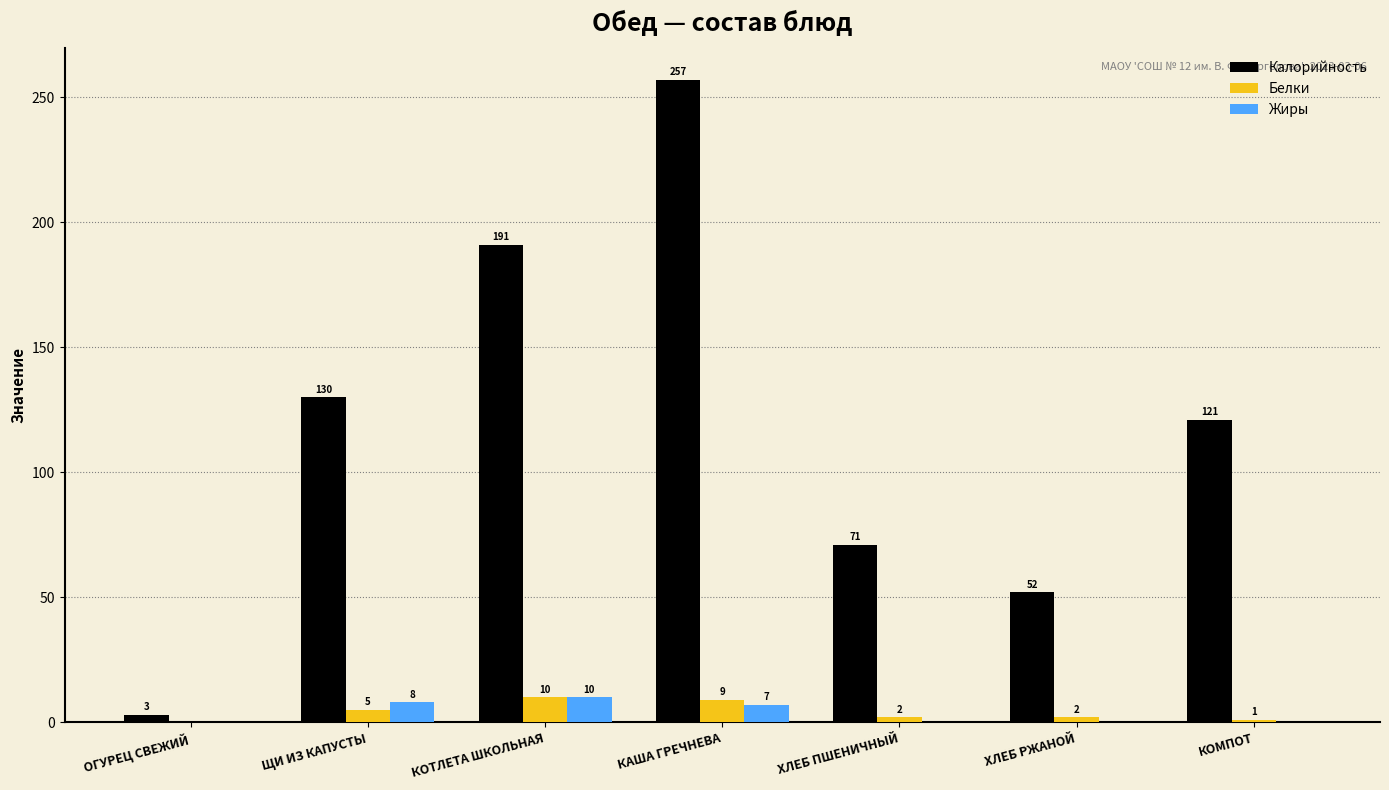

The Белки series shows 0 at ОГУРЕЦ СВЕЖИЙ. True or false?

True